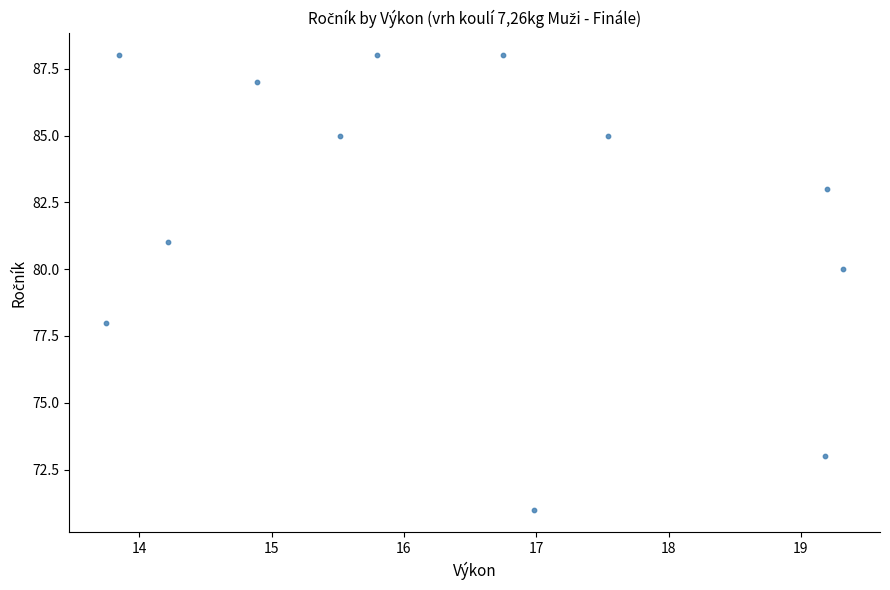

What is the average Y value?

82